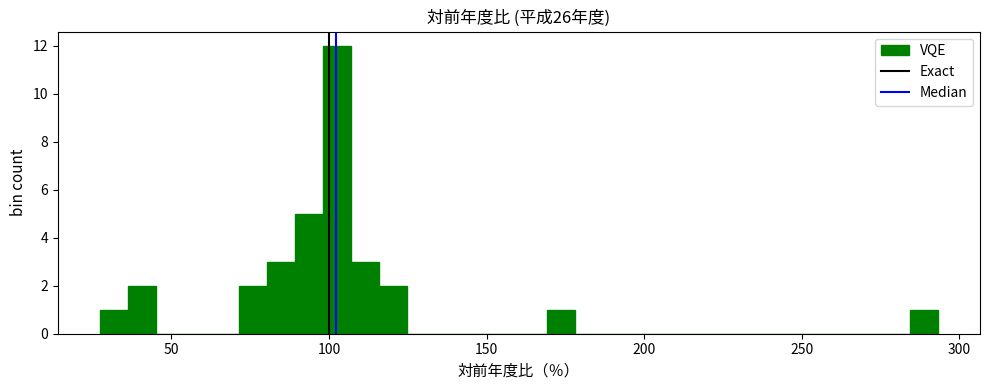

Read against the x-axis, roughly where is the centre of the tallest bar?

105